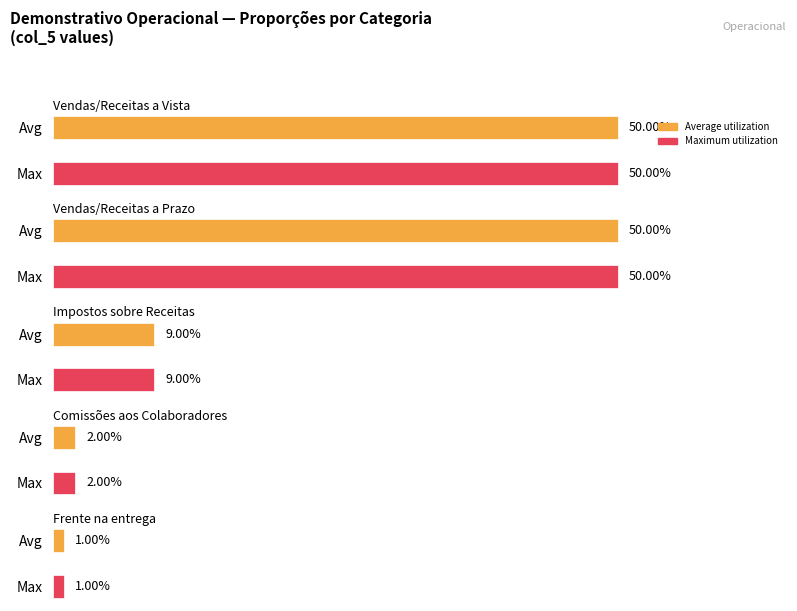

Rank the series at Vendas/Receitas a Vista from highest to lowest value.

Average utilization, Maximum utilization